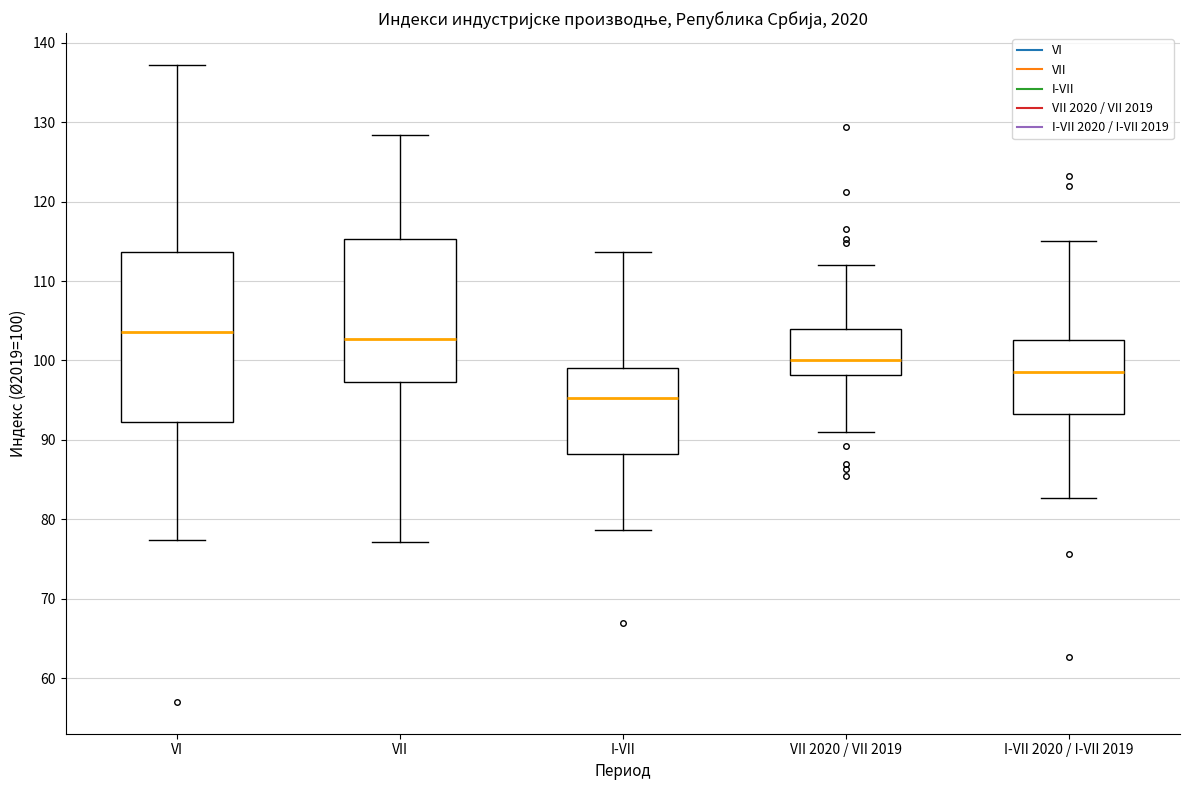

Reading left to right, transcribe this box plot: for each box, give where its median line is, the range the box spans, and where its two whiskers end, as read against the y-axis. The values are not printed on the chart, so give them approximately, as read against the axis.

VI: median 104, box 92 to 114, whiskers 77 to 137
VII: median 103, box 97 to 115, whiskers 77 to 128
I-VII: median 95, box 88 to 99, whiskers 79 to 114
VII 2020 / VII 2019: median 100, box 98 to 104, whiskers 91 to 112
I-VII 2020 / I-VII 2019: median 99, box 93 to 103, whiskers 83 to 115